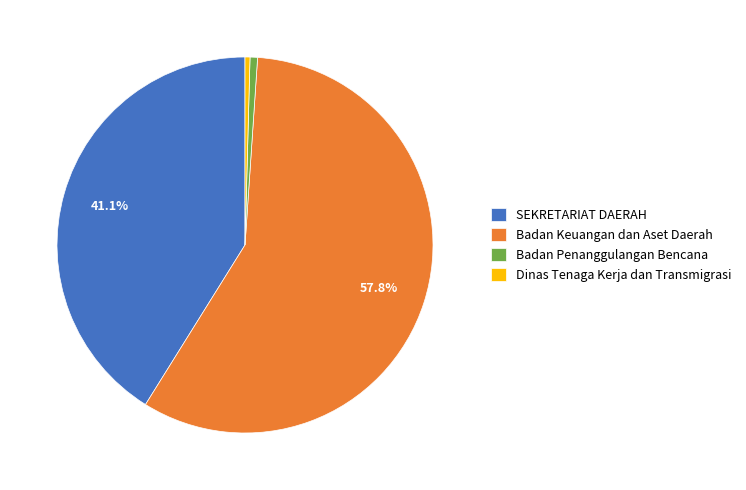

Which category accounts for the majority?

Badan Keuangan dan Aset Daerah